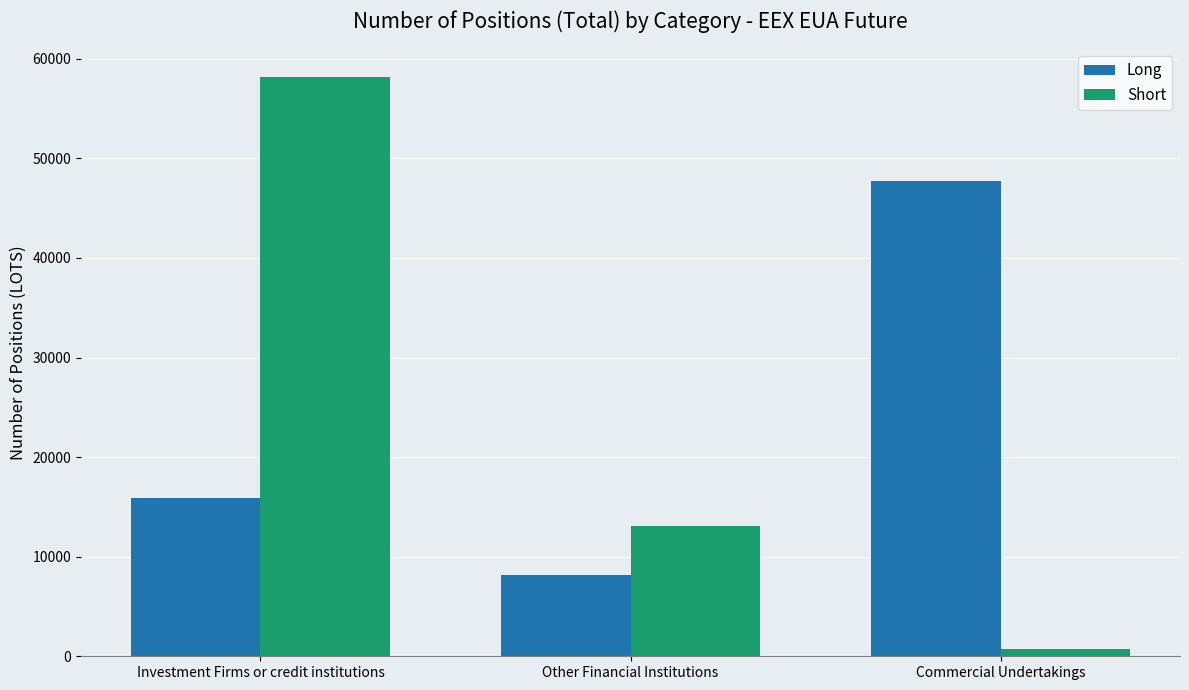

True or false: Long has a value of 15853 at Investment Firms or credit institutions.

True